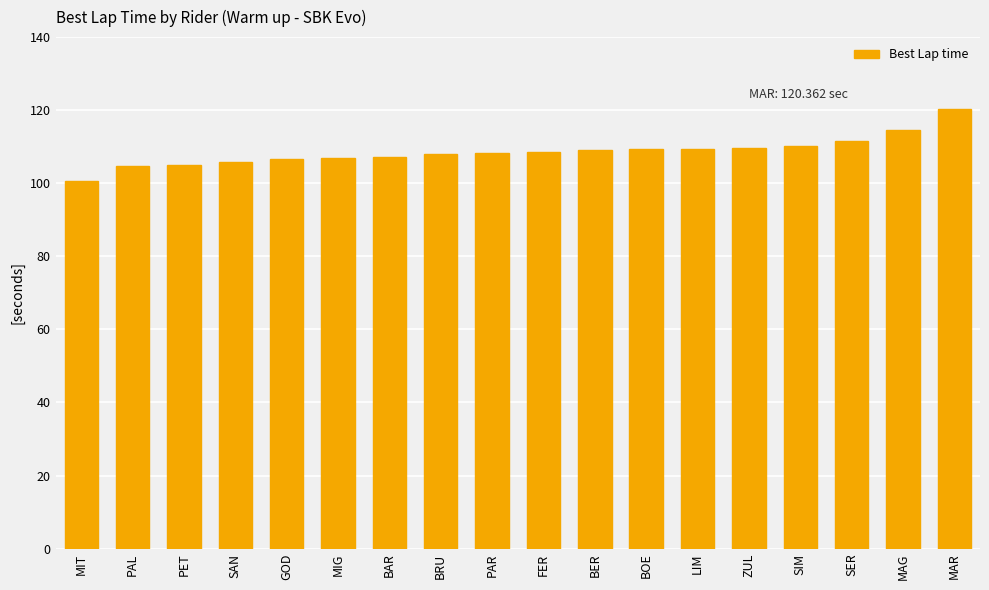

What is the average value?

108.7